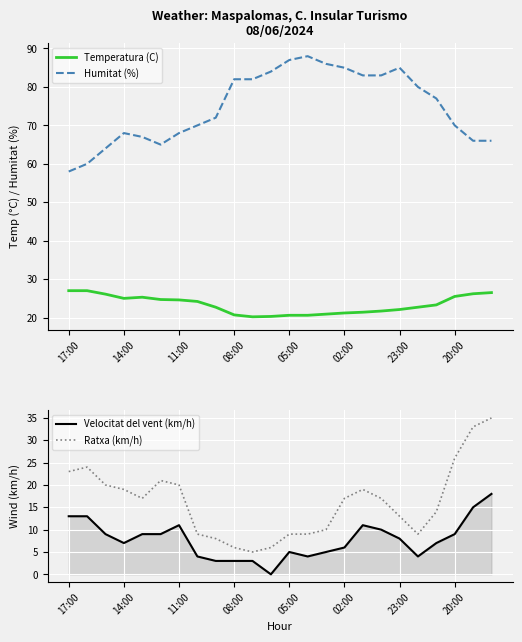

True or false: Temperatura (C) and Humitat (%) cross at least once.

False